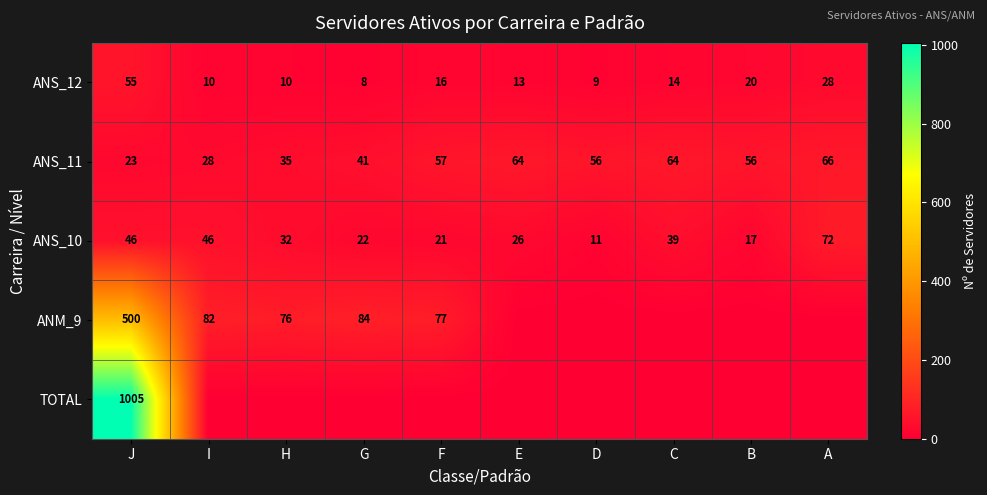

At which label does ANS_10 first exceed 32?

J